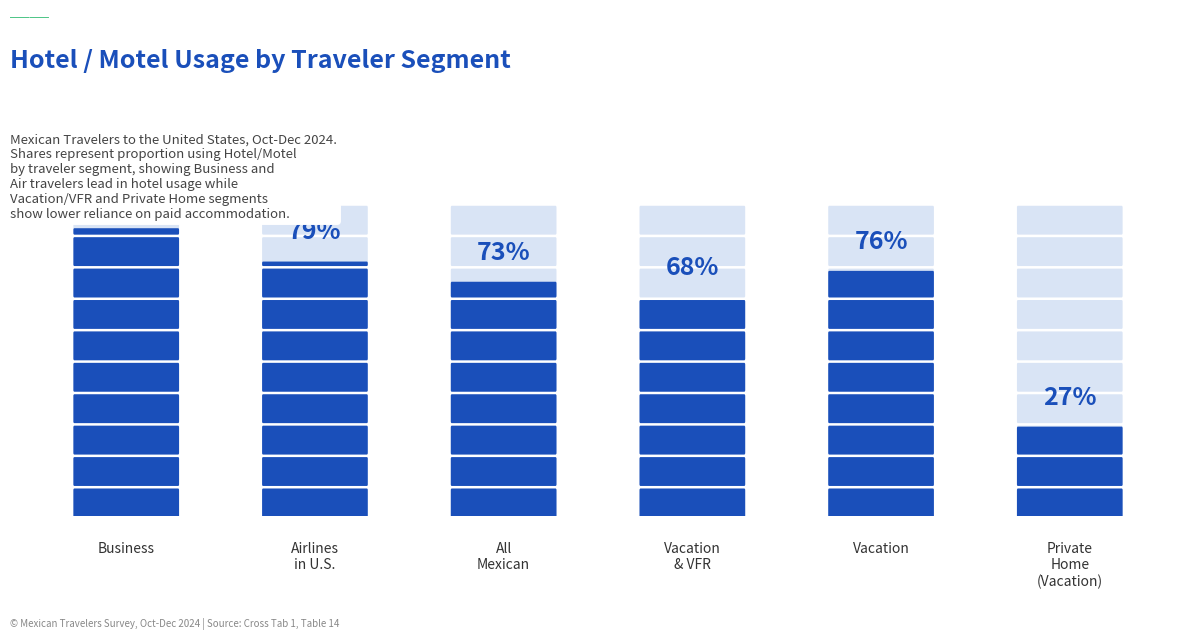

How many groups of bars are there?

6